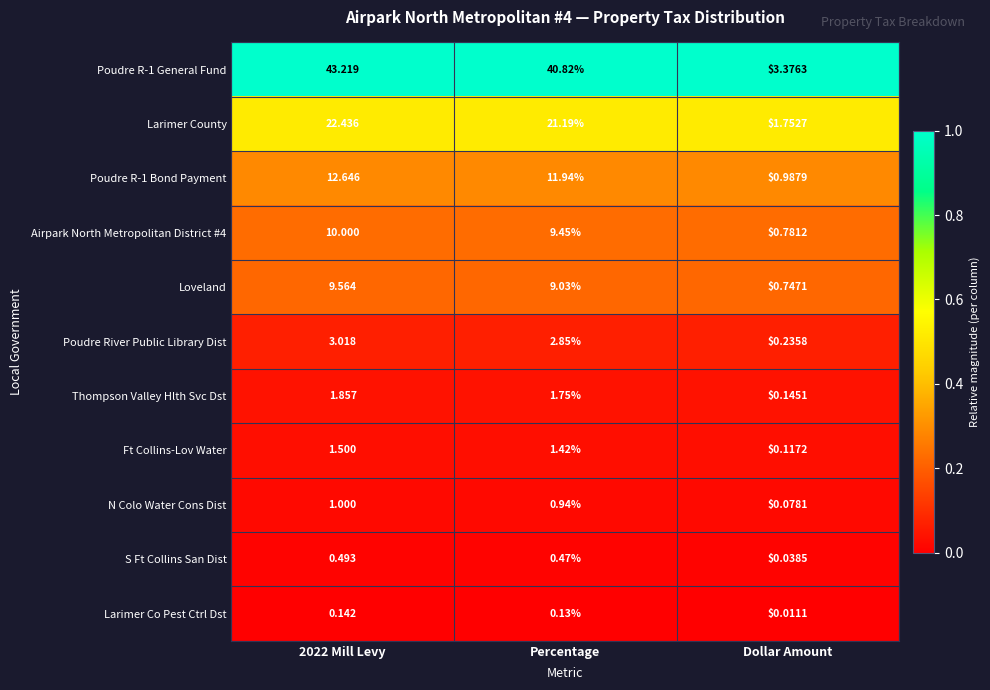

At which label does Thompson Valley Hlth Svc Dst reach its minimum?

Dollar Amount